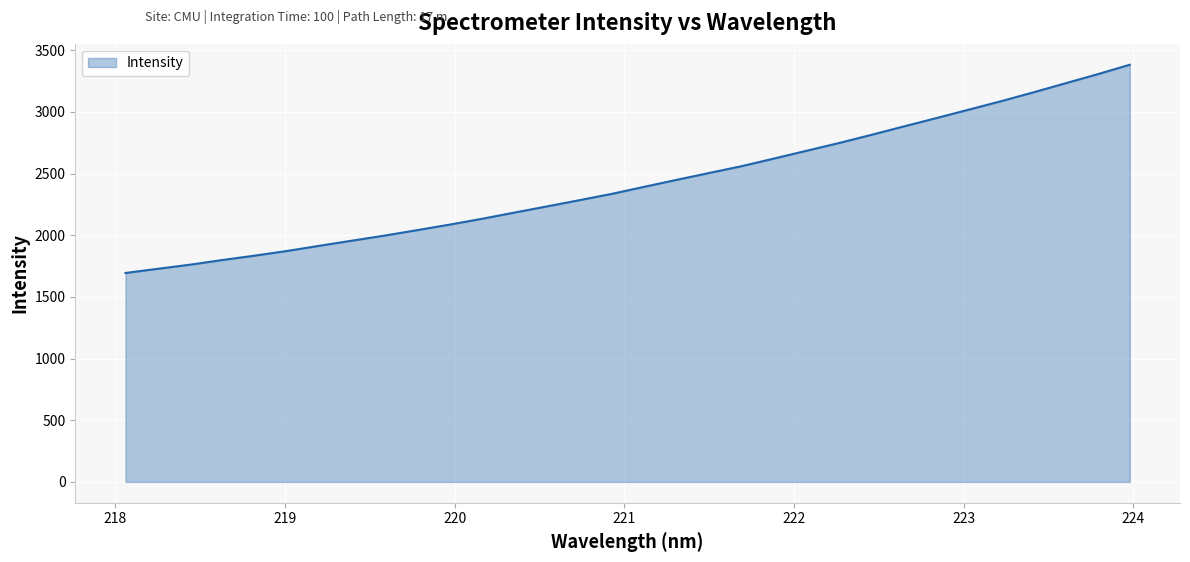

What is the difference between the maximum and minimum values?

1688.0